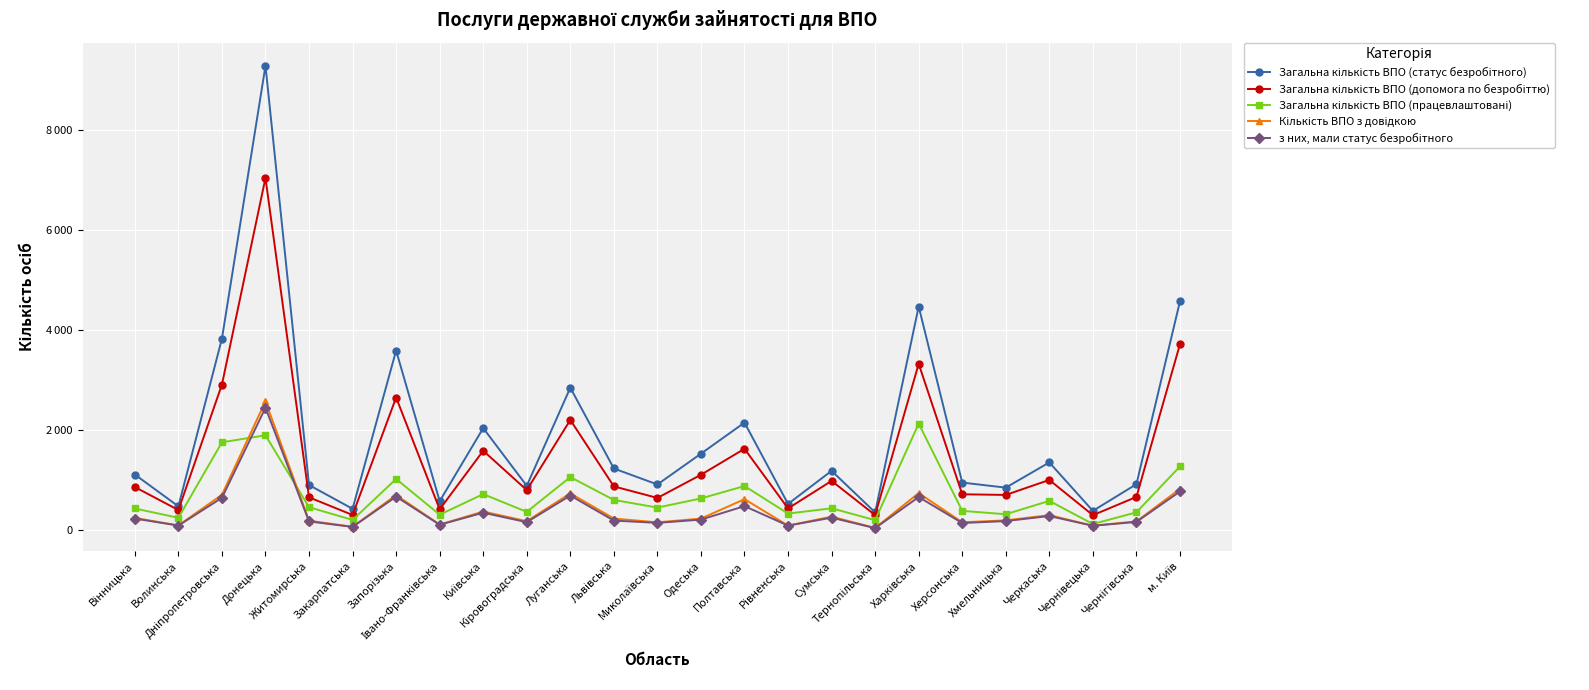

True or false: Загальна кількість ВПО (допомога по безробіттю) has more than 0 interior local peaks.

True